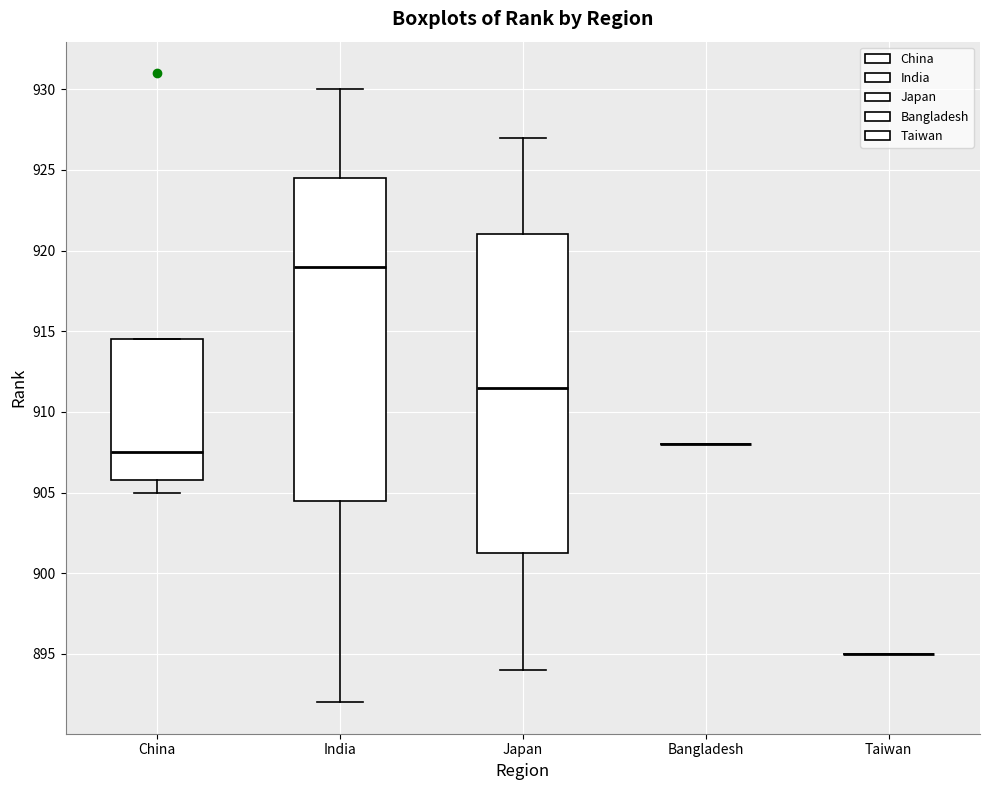

Where is the lower edge of the box for China on the y-axis? The values are not printed on the chart, so give them approximately, as read against the axis.

906.0